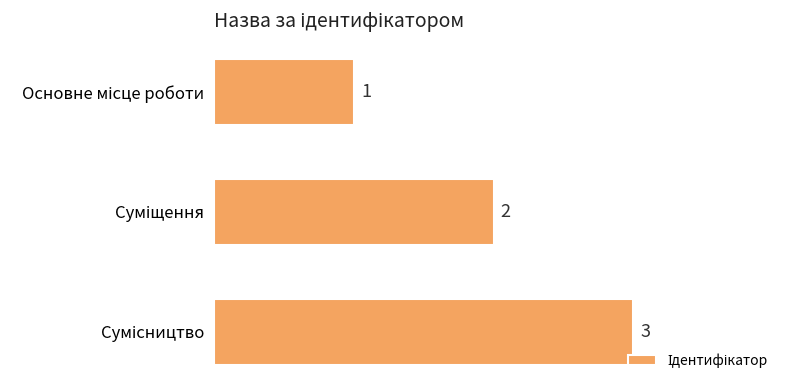

What is the value of the 2nd bar from the top?

2